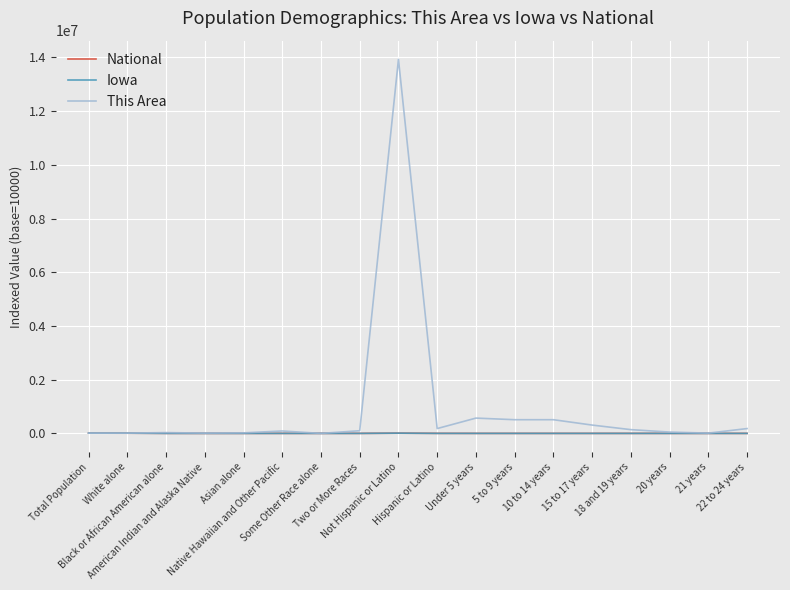

Which series has the widest spread of values?

This Area